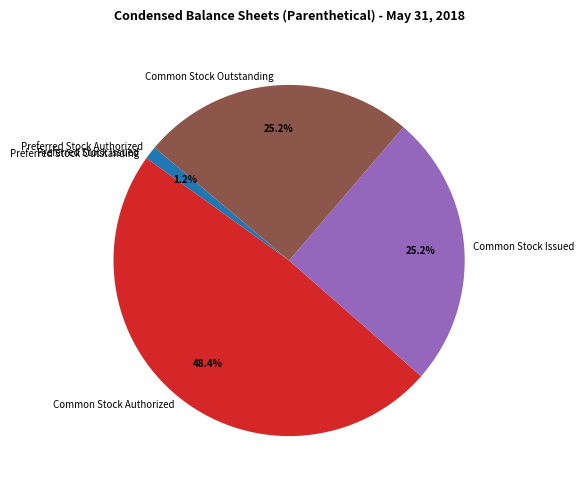

Between Common Stock Authorized and Common Stock Issued, which is larger?

Common Stock Authorized